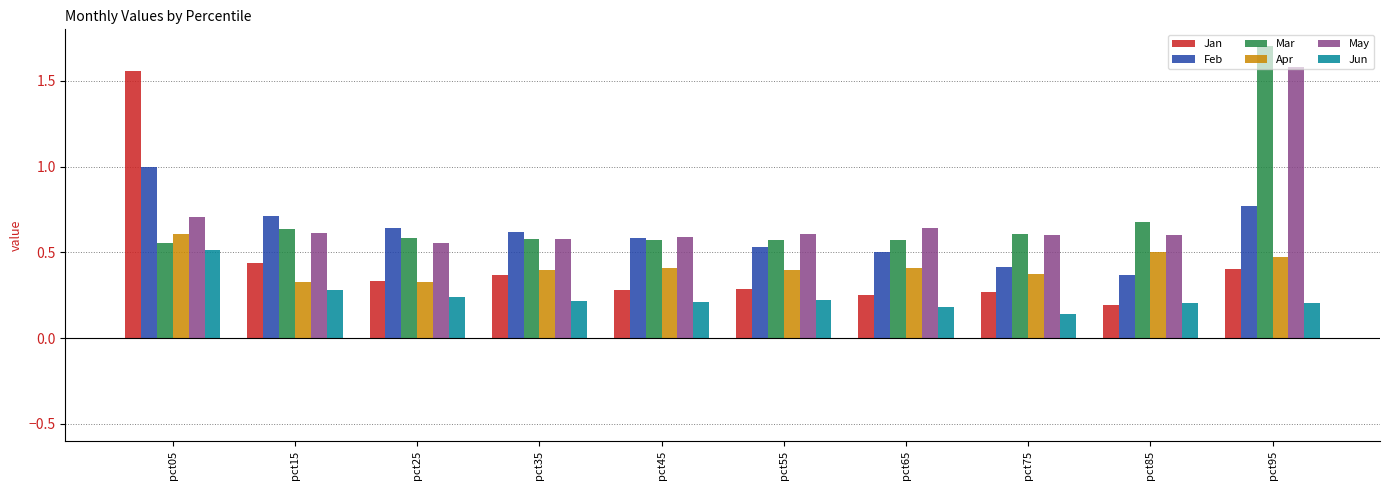

Which series has the widest spread of values?

Jan